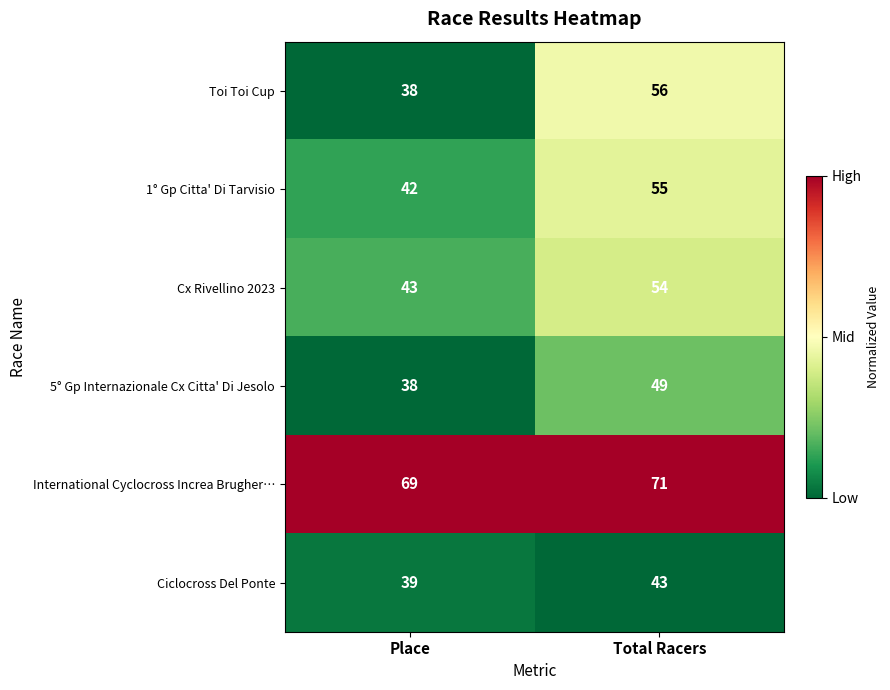

The Ciclocross Del Ponte series shows 39 at Place. True or false?

True